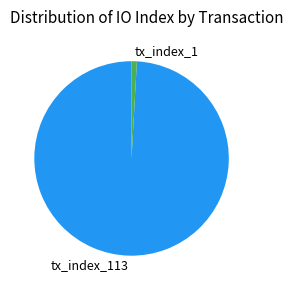

True or false: tx_index_113 accounts for 99% of the total.

True